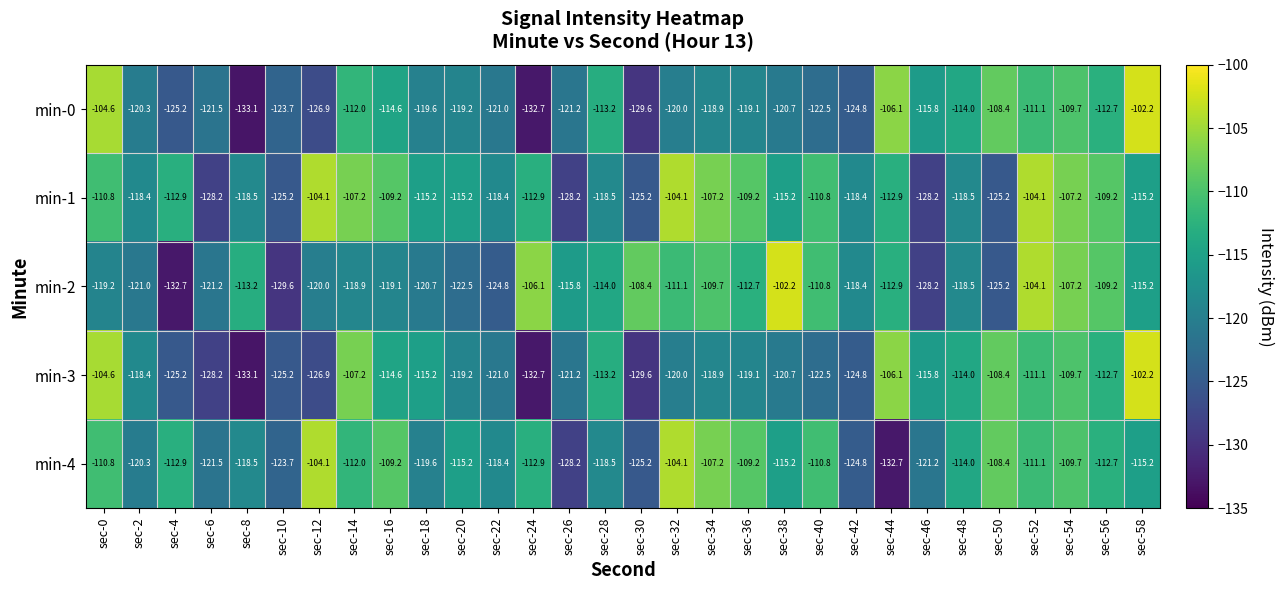

The min-4 series shows -168.5 at sec-58. True or false?

False